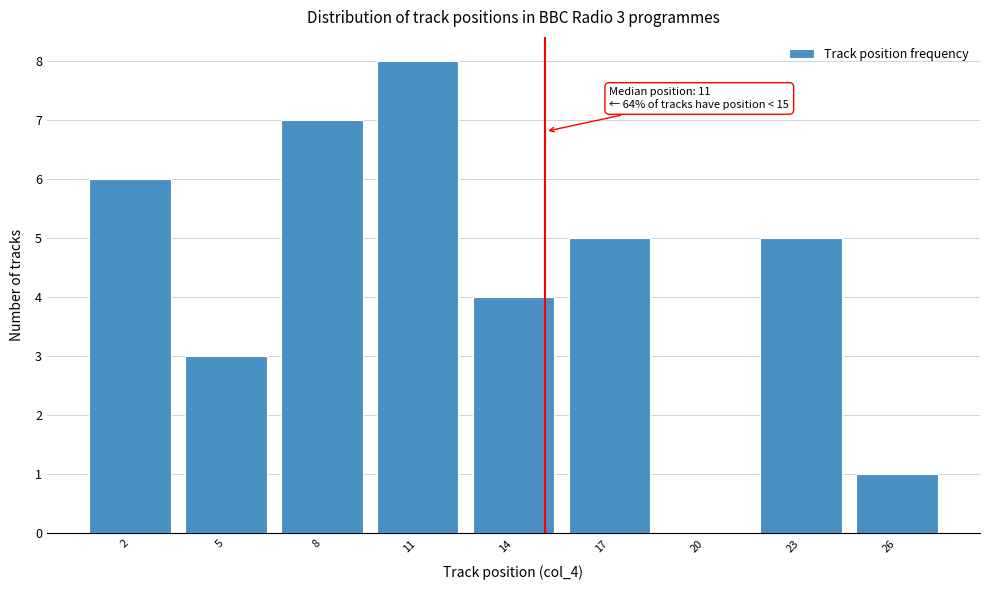

Which range on the x-axis has the tallest bar?

9.5 to 12.5